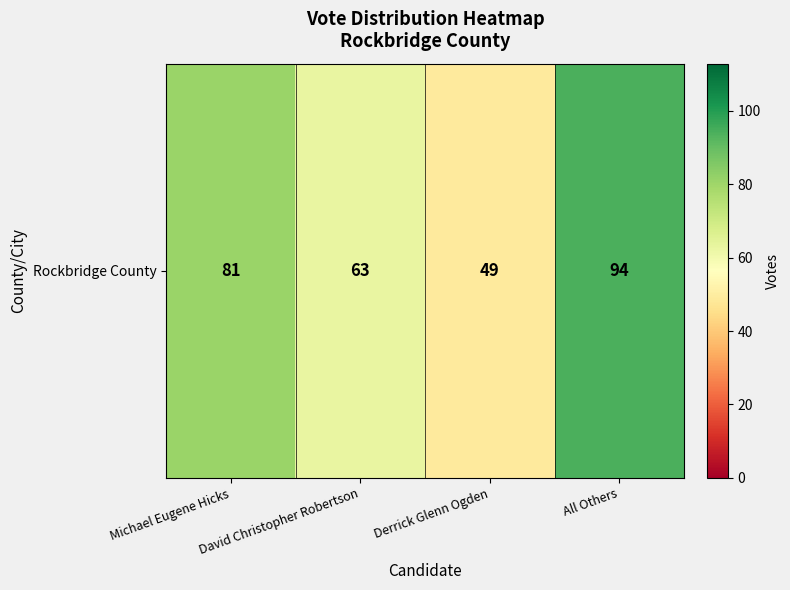

Which label corresponds to the largest value in the chart?

All Others